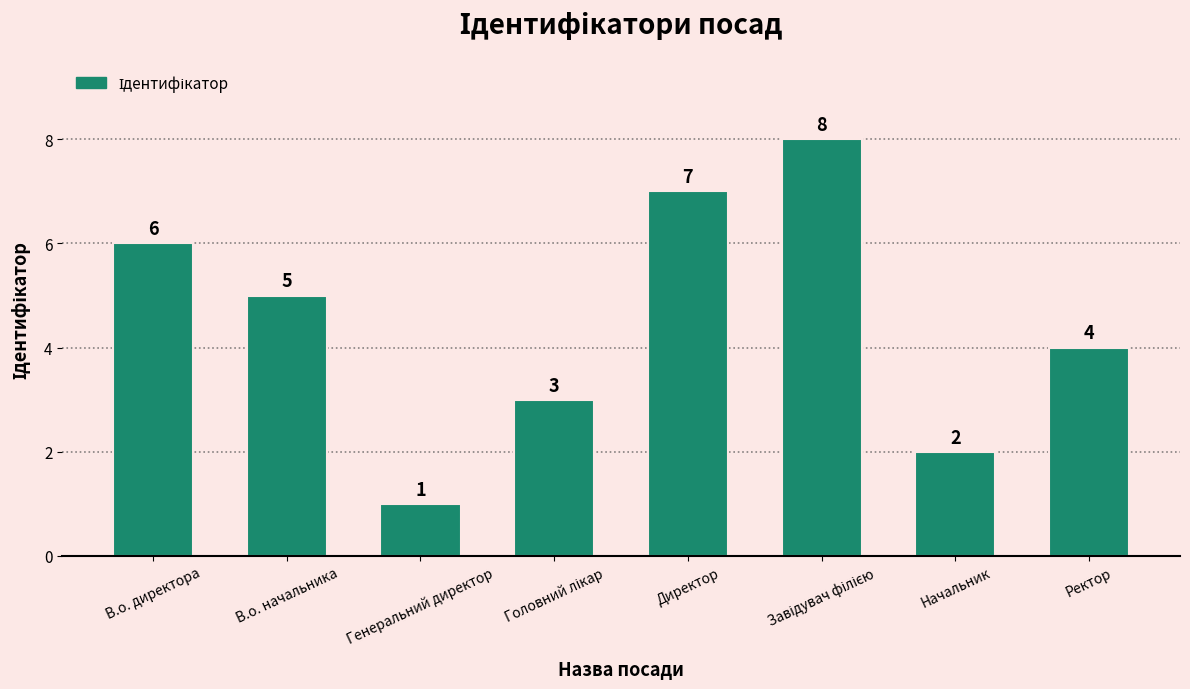

Which has a higher value, В.о. директора or В.о. начальника?

В.о. директора